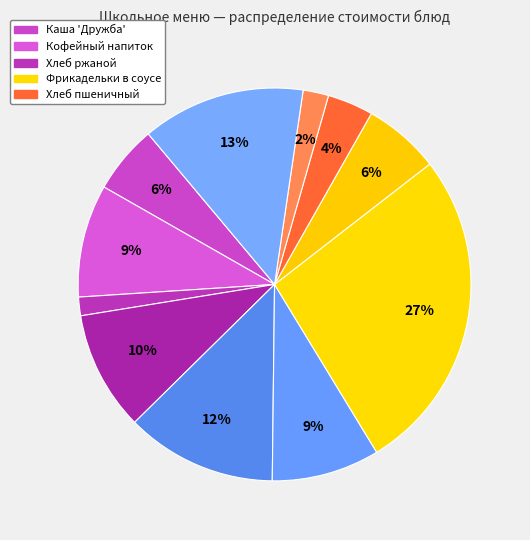

To the nearest percent, what is the difference between the largest and smallest slice percentages?

25%